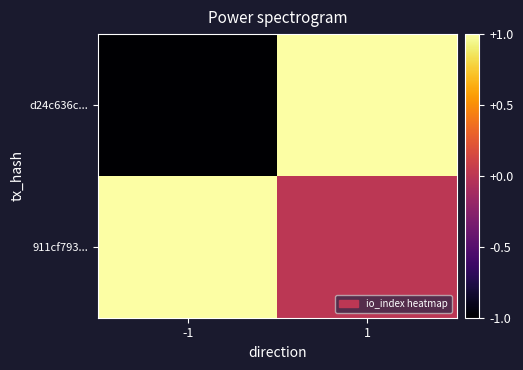

How many categories are shown in the chart?

2